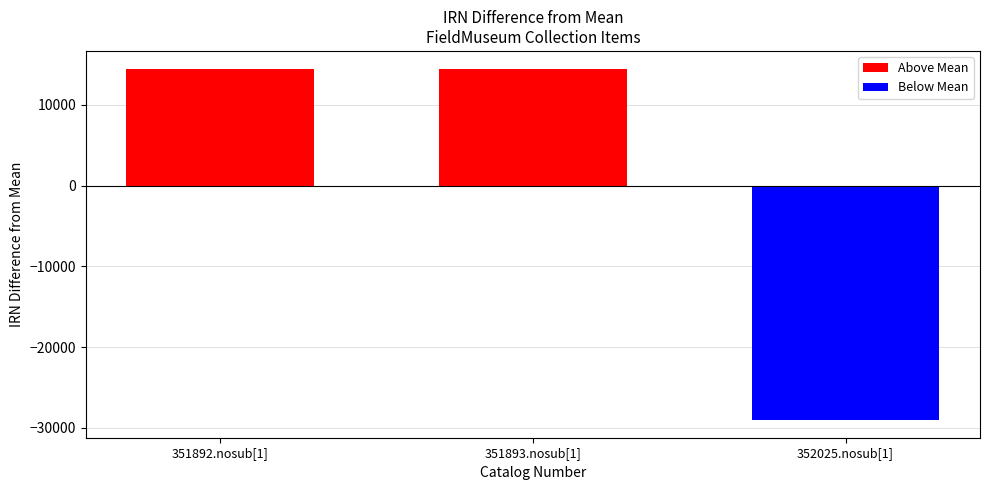

The value of Below Mean at 351892.nosub[1] is 0.0. True or false?

True